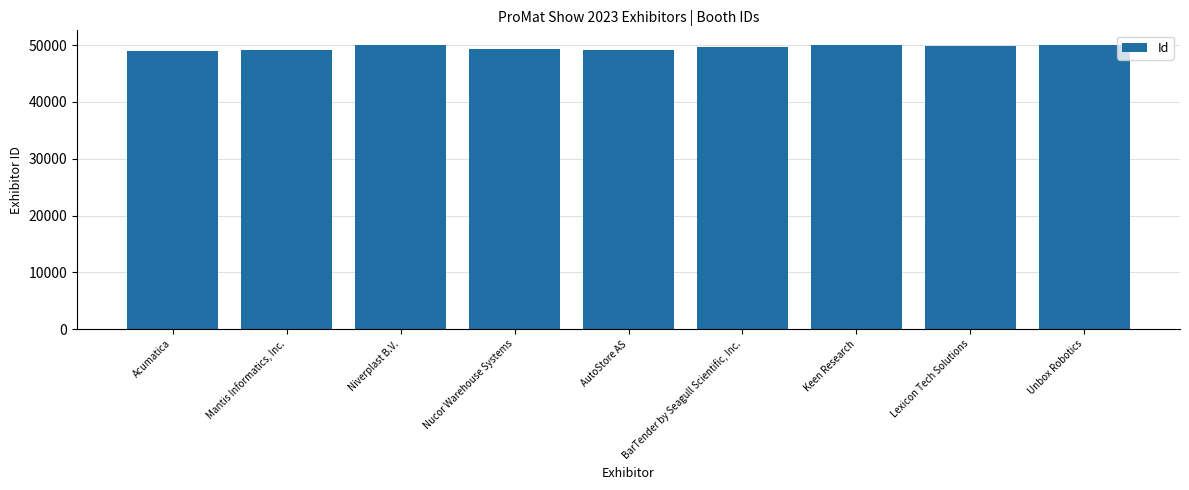

List the labels in order of value, smallest first.

Acumatica, Mantis Informatics, Inc., AutoStore AS, Nucor Warehouse Systems, BarTender by Seagull Scientific, Inc., Lexicon Tech Solutions, Unbox Robotics, Niverplast B.V., Keen Research